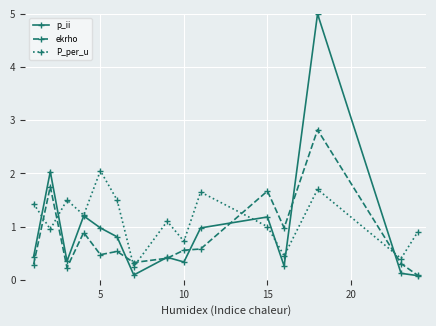

What is the maximum value shown in the chart?

5.0